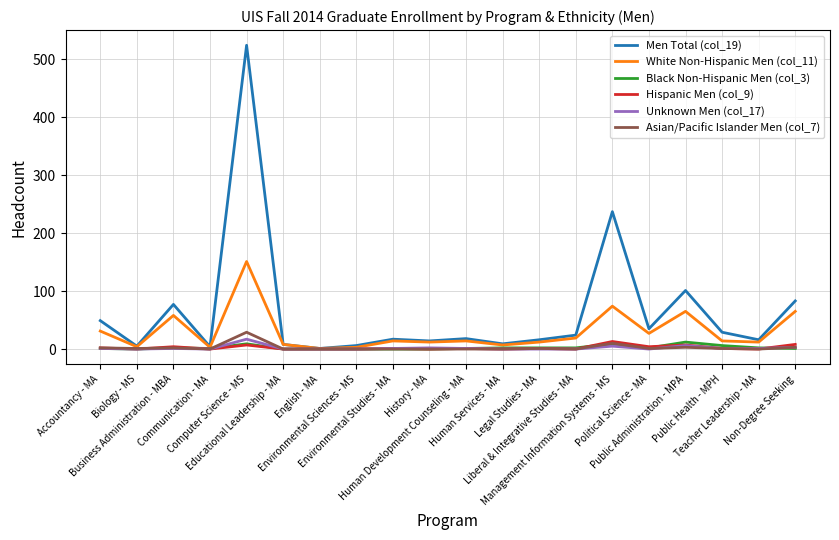

Which series has the largest range (max minus min)?

Men Total (col_19)